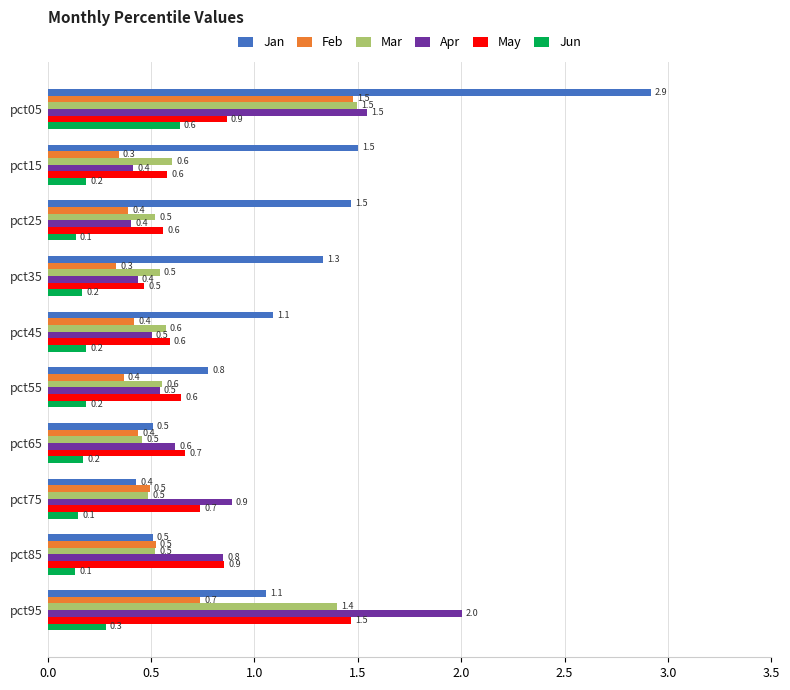

What is the difference between the maximum and minimum values in the May series?

1.0